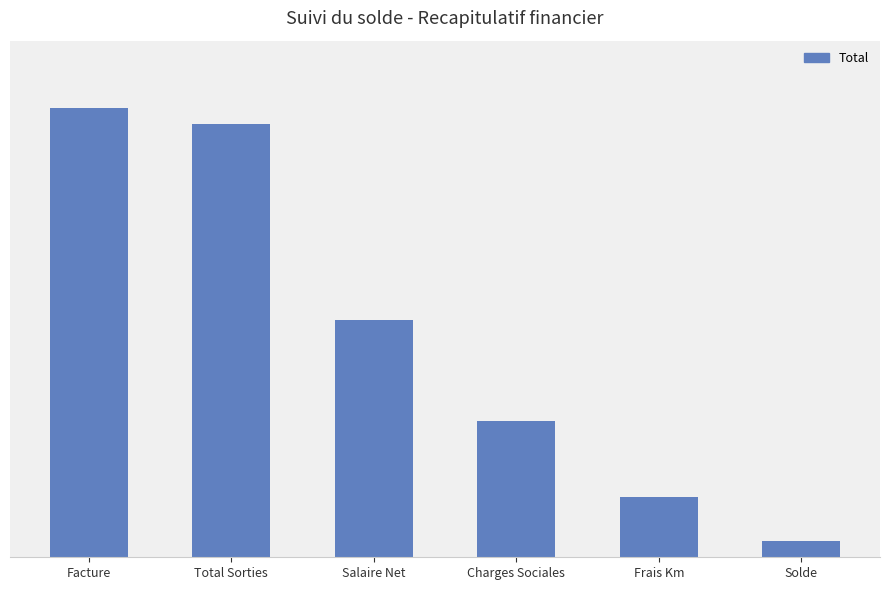

Are the bars horizontal?

No